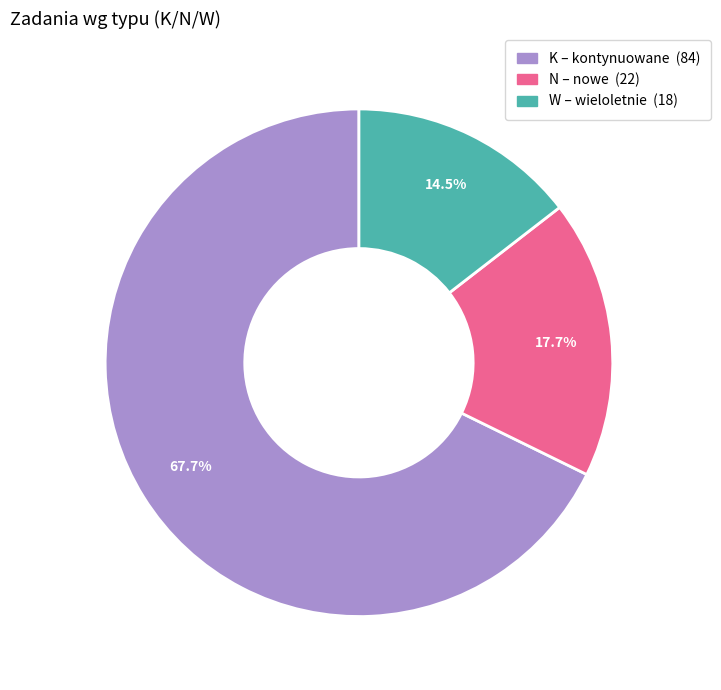

Count the number of slices in the pie.

3